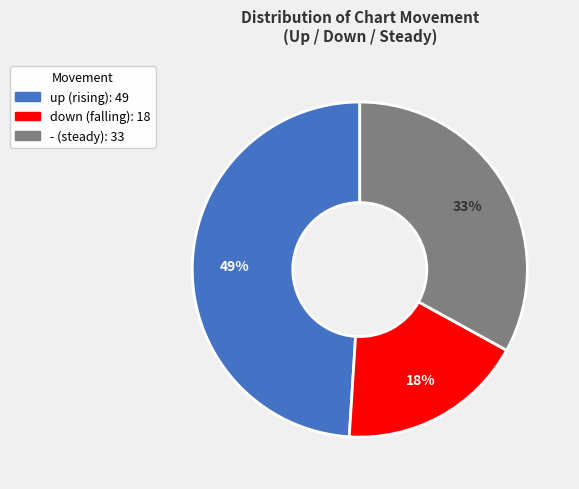

Combined, do up and - account for over 50%?

Yes